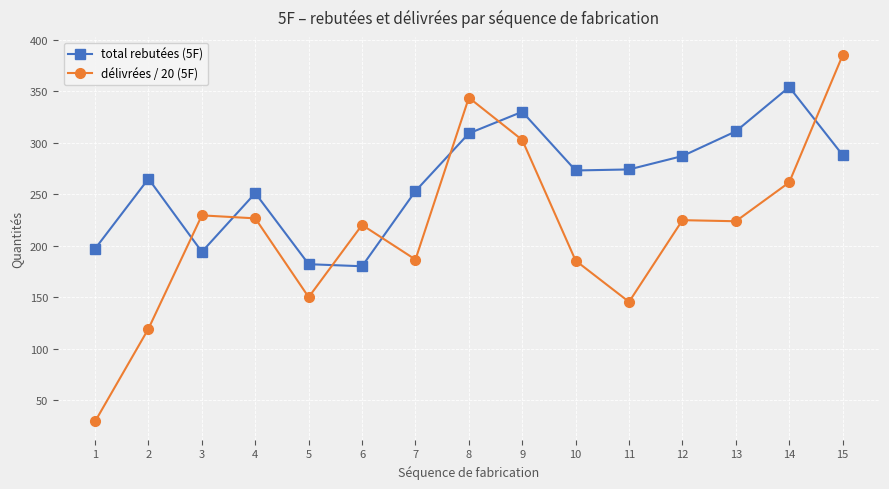

What is the sum of all délivrées / 20 (5F) values?

3233.1